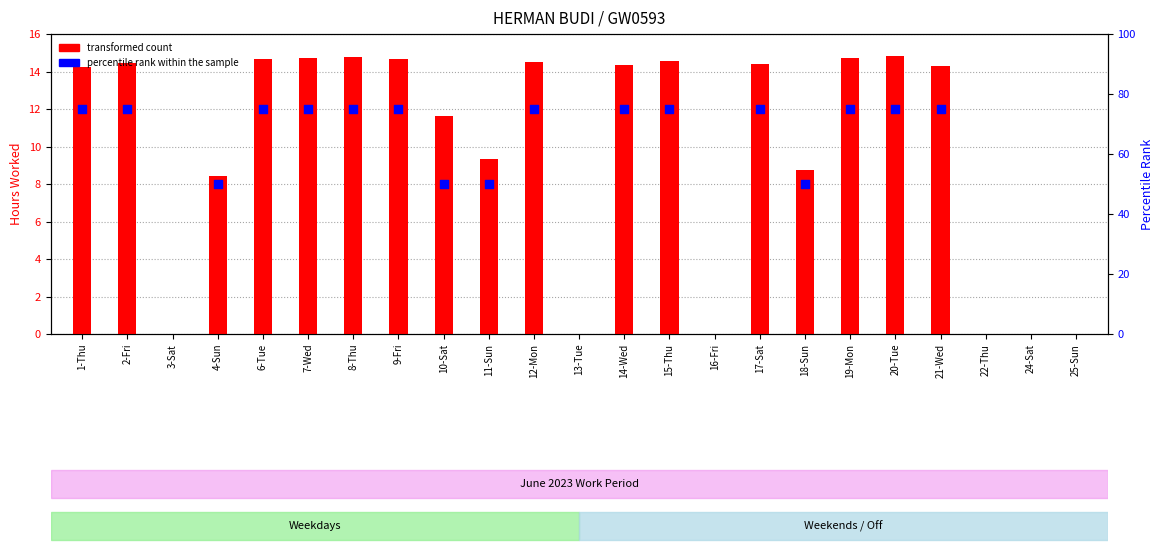

Approximately how many times larger is the value at 17-Sat compared to 21-Wed?

1.0